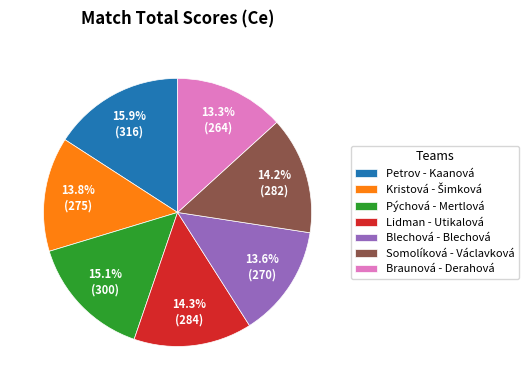

What is the largest slice in the pie chart?

Petrov - Kaanová